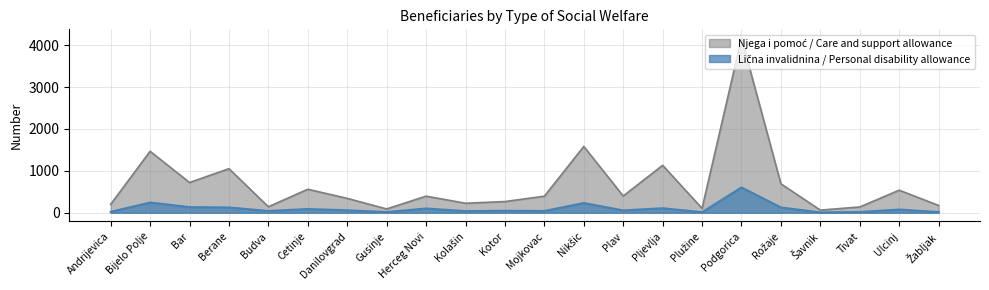

True or false: Njega i pomoć / Care and support allowance has a value of 143 at Budva.

True